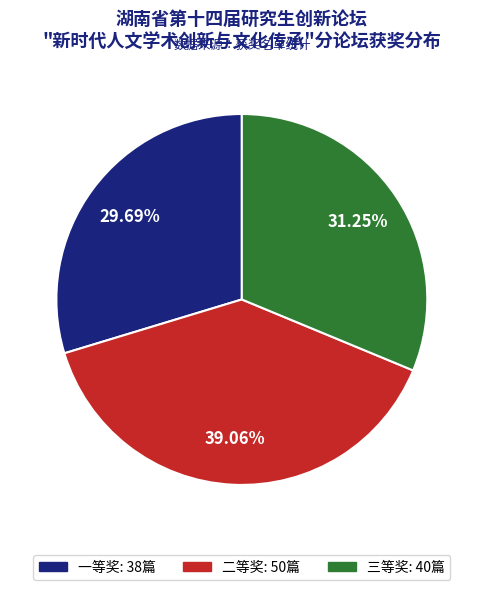

Between 一等奖 and 三等奖, which is larger?

三等奖